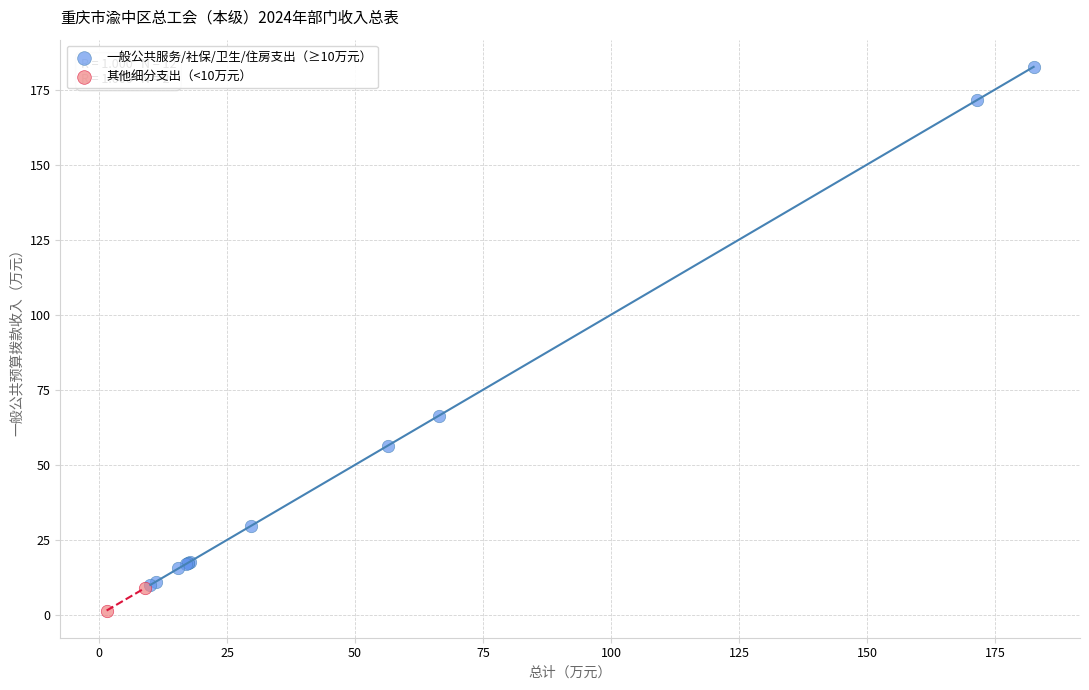

What are all the series names shown in the legend?

一般公共服务/社保/卫生/住房支出（≥10万元）, 其他细分支出（<10万元）